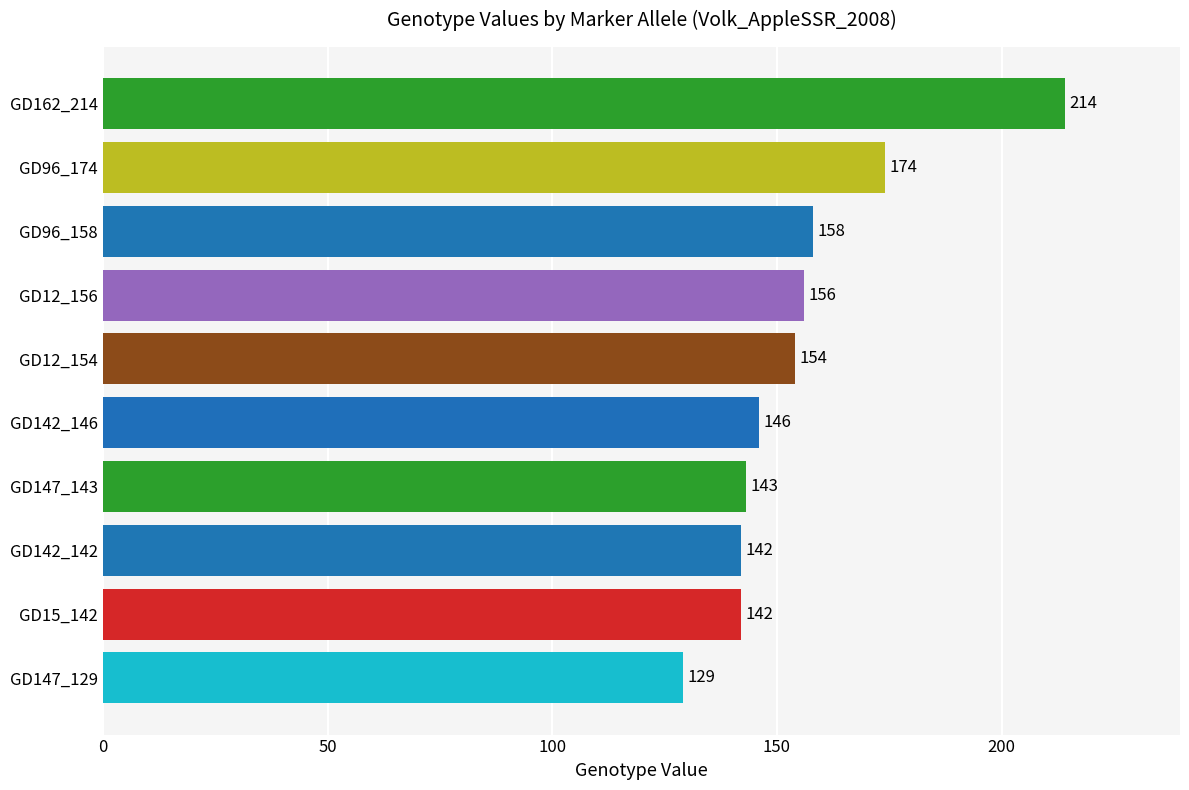

True or false: the data shows 221 at GD15_142.

False